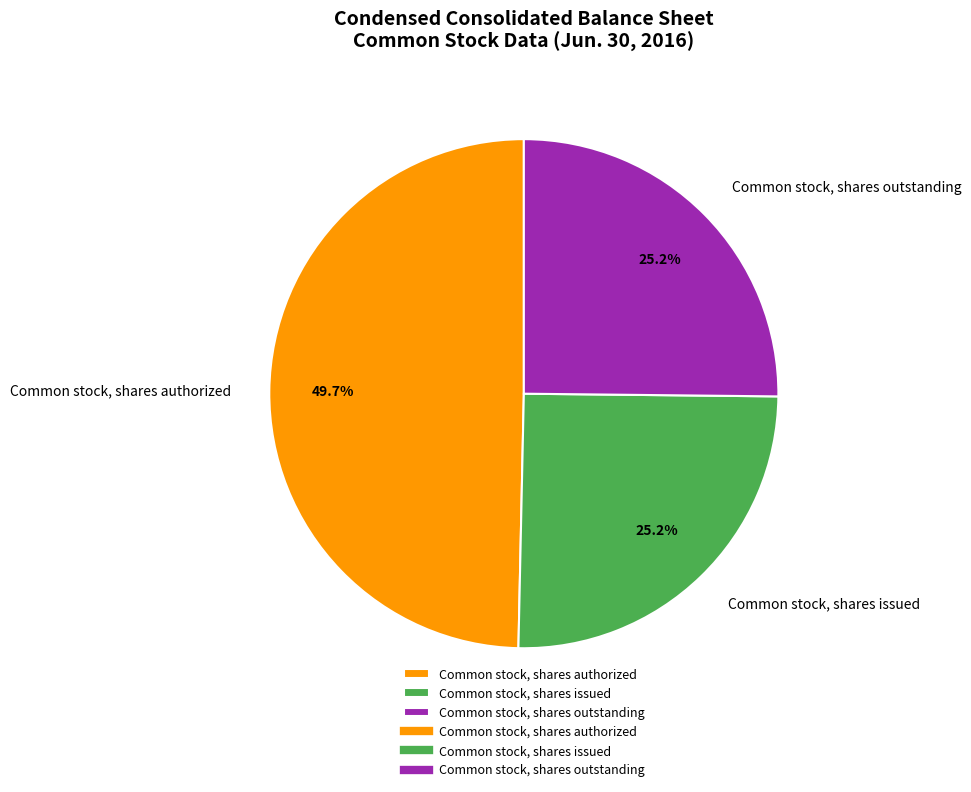

Which category has the biggest portion of the pie?

Common stock, shares authorized